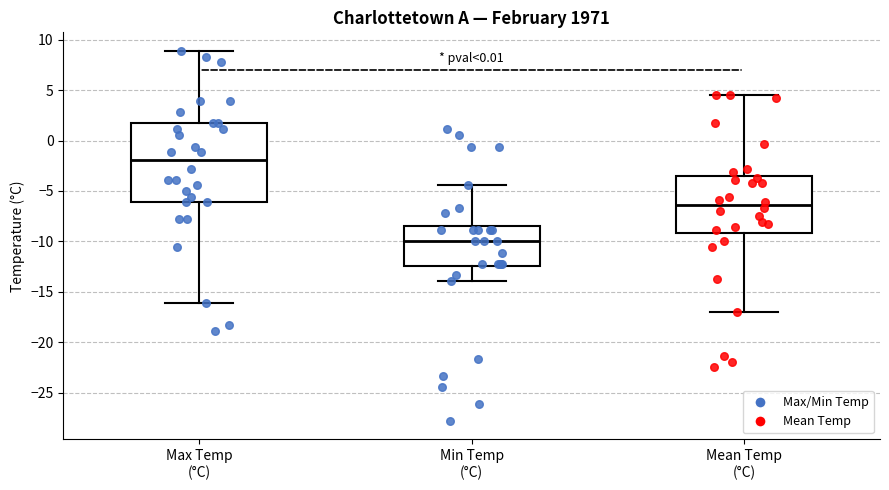

Reading left to right, read every box against the y-axis: the position of its median line, the range the box covers, and the ends of its whiskers. The values are not printed on the chart, so give them approximately, as read against the axis.

Max Temp (°C): median -2.0, box -6.0 to 1.5, whiskers -16.0 to 9.0
Min Temp (°C): median -10.0, box -12.5 to -8.5, whiskers -14.0 to -4.5
Mean Temp (°C): median -6.5, box -9.0 to -3.5, whiskers -17.0 to 4.5